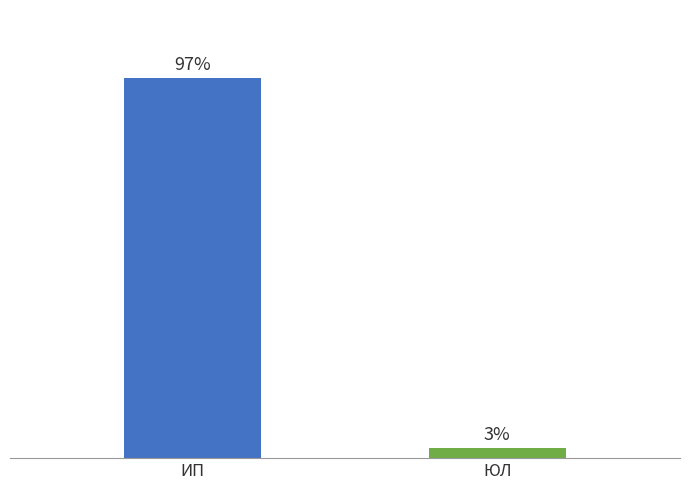

True or false: the data shows 0 at ЮЛ.

False